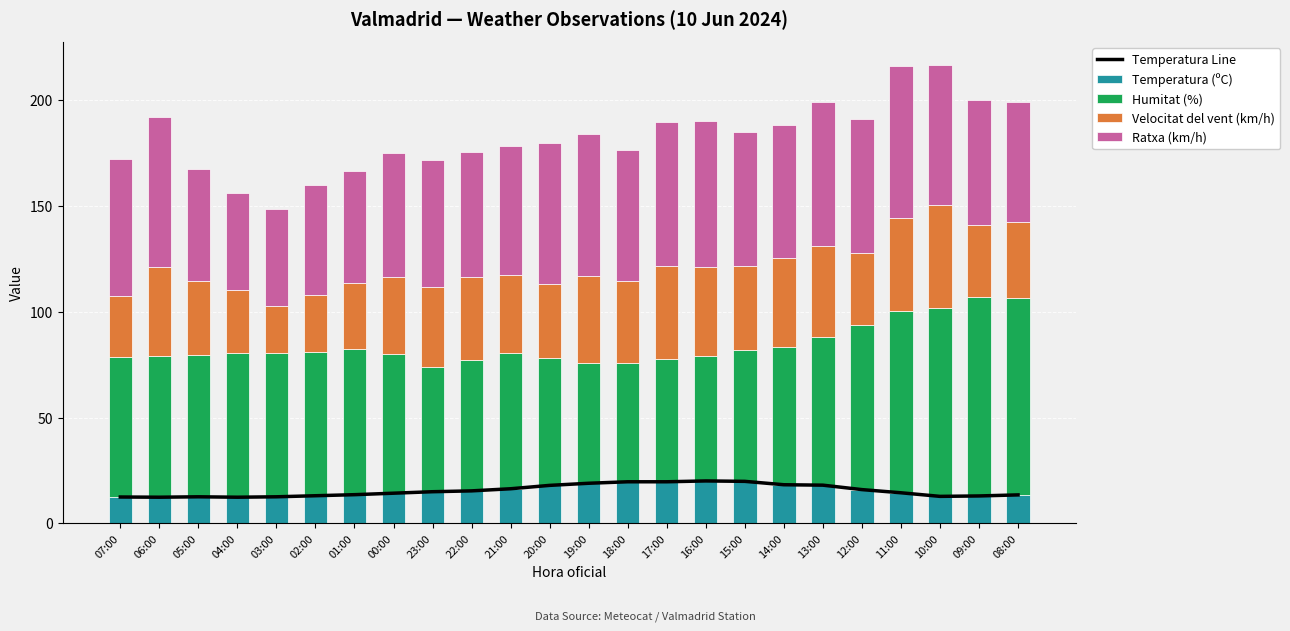

Rank the categories by Temperatura (ºC) value from lowest to highest.

06:00, 04:00, 07:00, 05:00, 03:00, 10:00, 09:00, 02:00, 08:00, 01:00, 00:00, 11:00, 23:00, 22:00, 12:00, 21:00, 20:00, 13:00, 14:00, 19:00, 18:00, 17:00, 15:00, 16:00